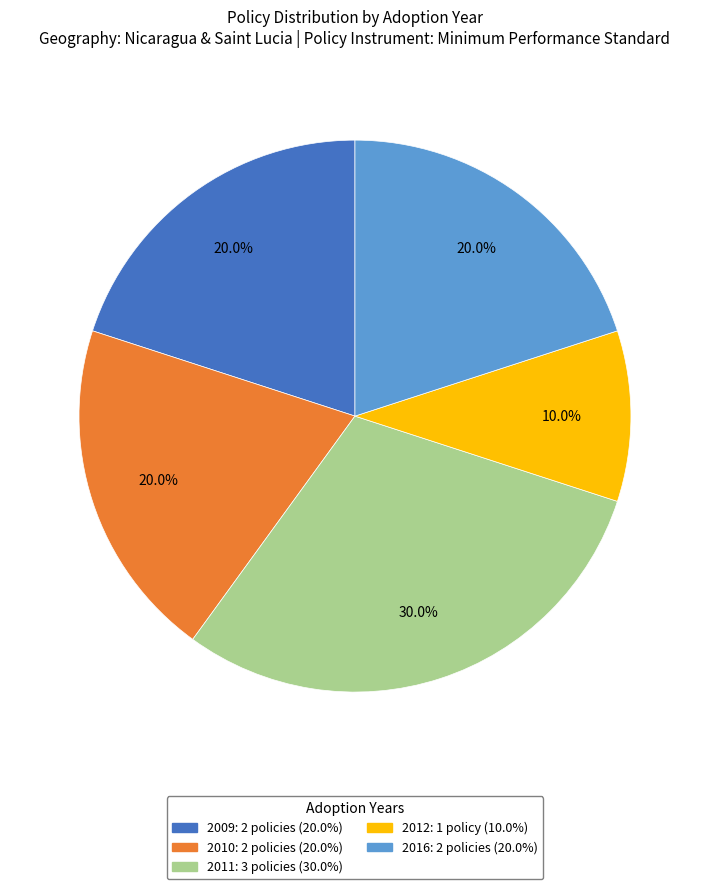

Does any single category account for the majority?

No